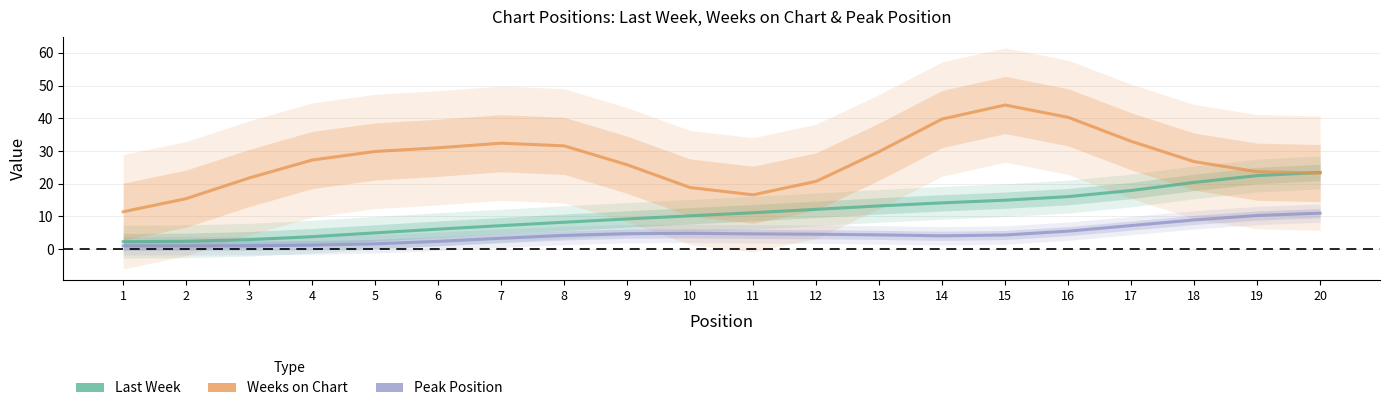

What is the spread (max minus min) of values at 16?

34.8